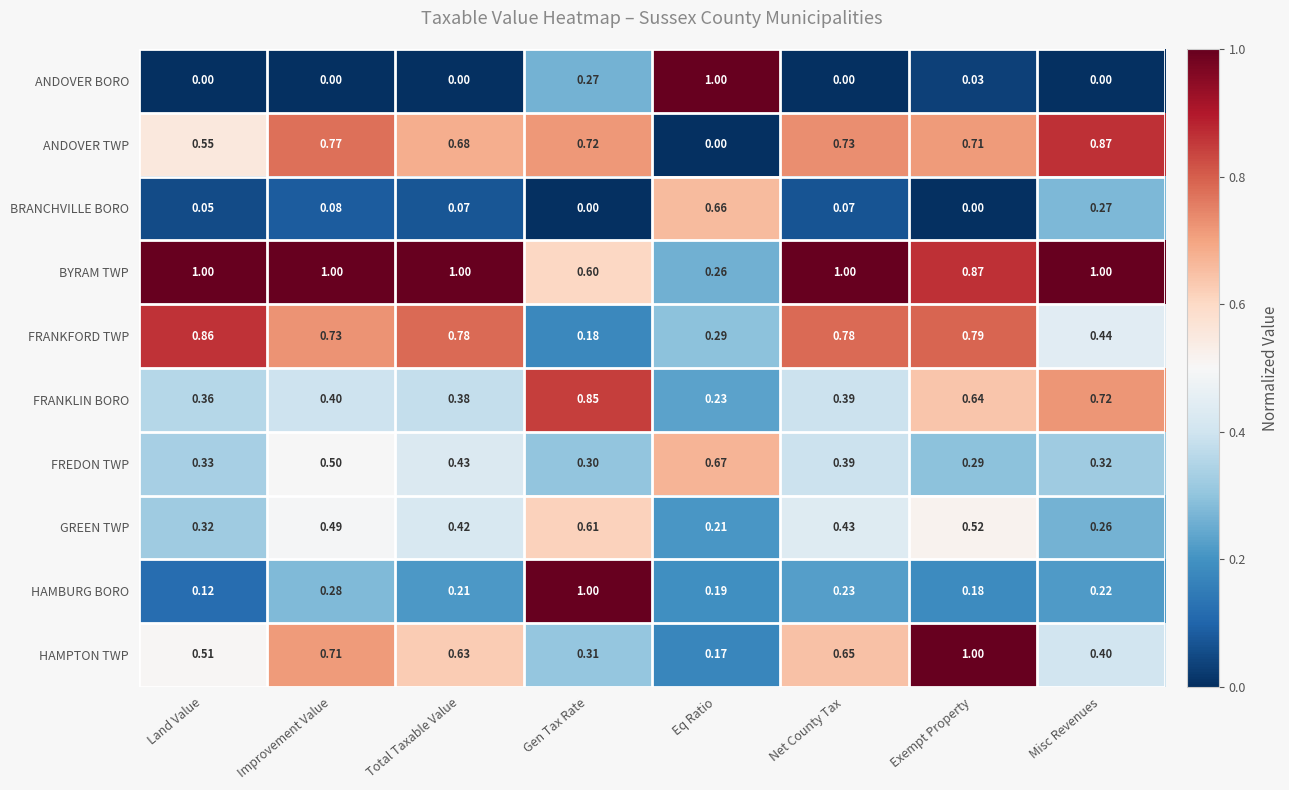

What is the spread (max minus min) of values at Net County Tax?

1.0